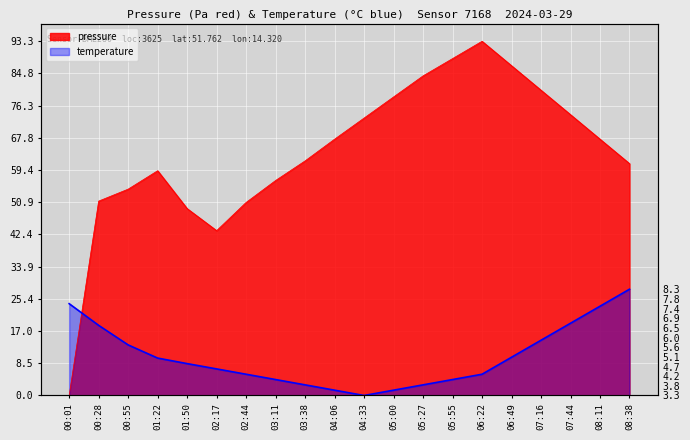

Reading right to left, extract all data points from this chart.

pressure: 08:38=61.1	08:11=67.5	07:44=73.9	07:16=80.4	06:49=86.8	06:22=93.3	05:55=88.7	05:27=84.2	05:00=78.6	04:33=73.1	04:06=67.5	03:38=61.8	03:11=56.6	02:44=50.8	02:17=43.4	01:50=49.2	01:22=59.2	00:55=54.3	00:28=51.2	00:01=0.0
temperature: 08:38=28.0	08:11=23.5	07:44=19.0	07:16=14.6	06:49=10.1	06:22=5.6	05:55=4.2	05:27=2.8	05:00=1.4	04:33=0.0	04:06=1.4	03:38=2.8	03:11=4.2	02:44=5.6	02:17=7.0	01:50=8.4	01:22=9.9	00:55=13.3	00:28=18.5	00:01=24.2